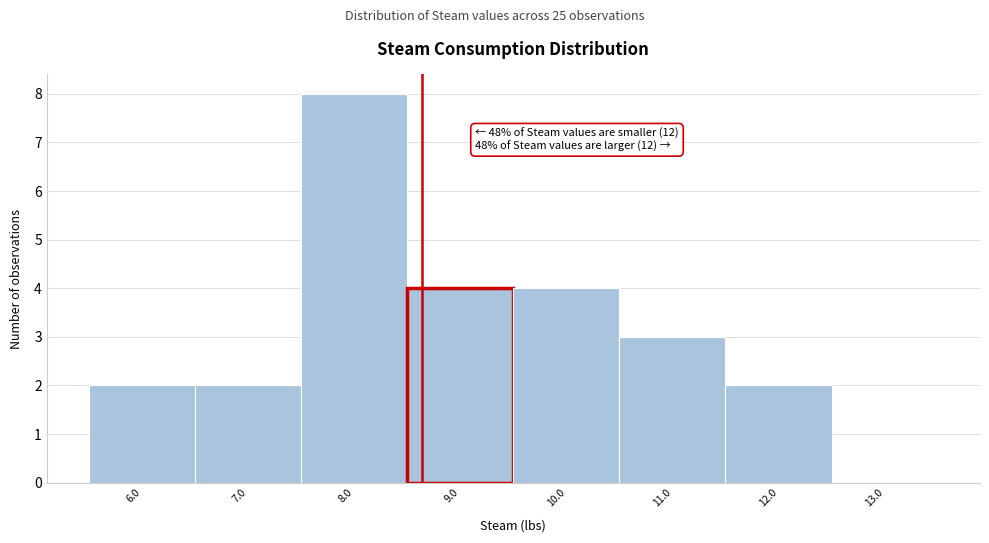

Reading left to right, transcribe all the data shown in this chart.

6.0=2	7.0=2	8.0=8	9.0=4	10.0=4	11.0=3	12.0=2	13.0=0